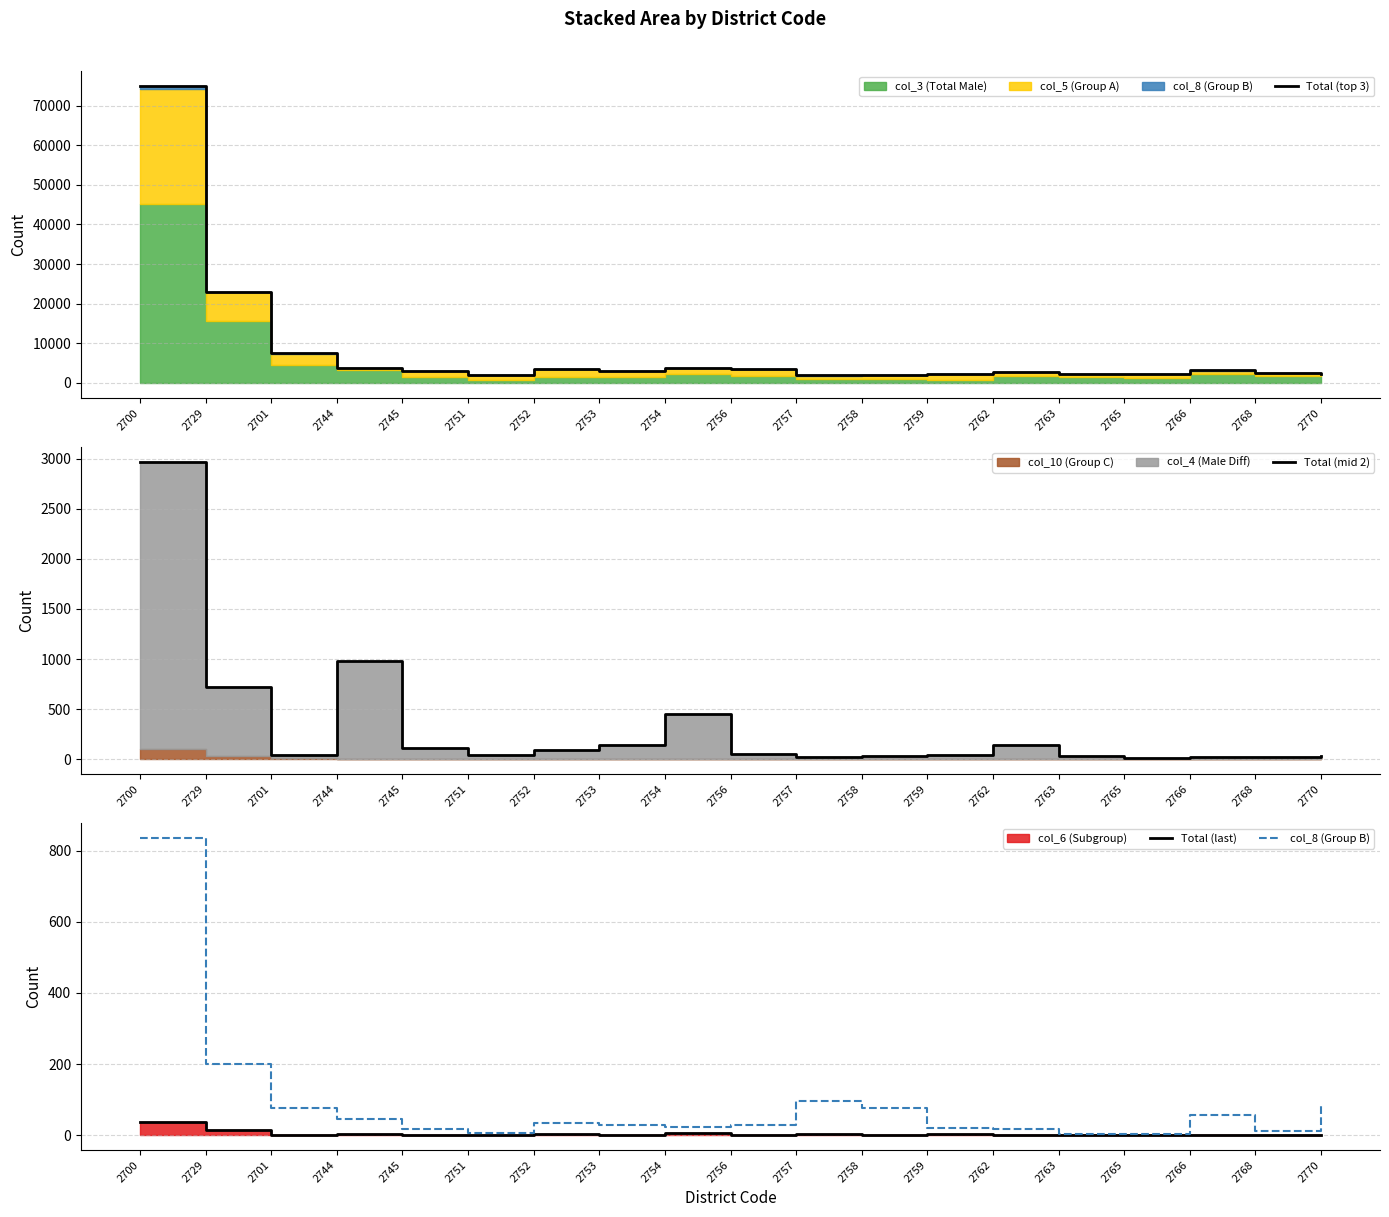

True or false: Total (mid 2) and Total (last) cross at least once.

False